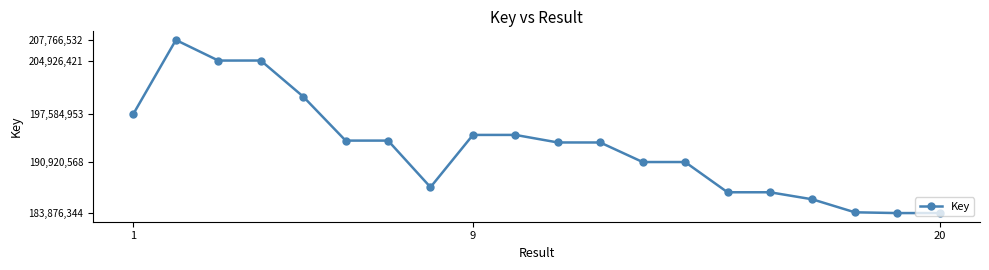

What is the value of the 13th point from the left?

190920568